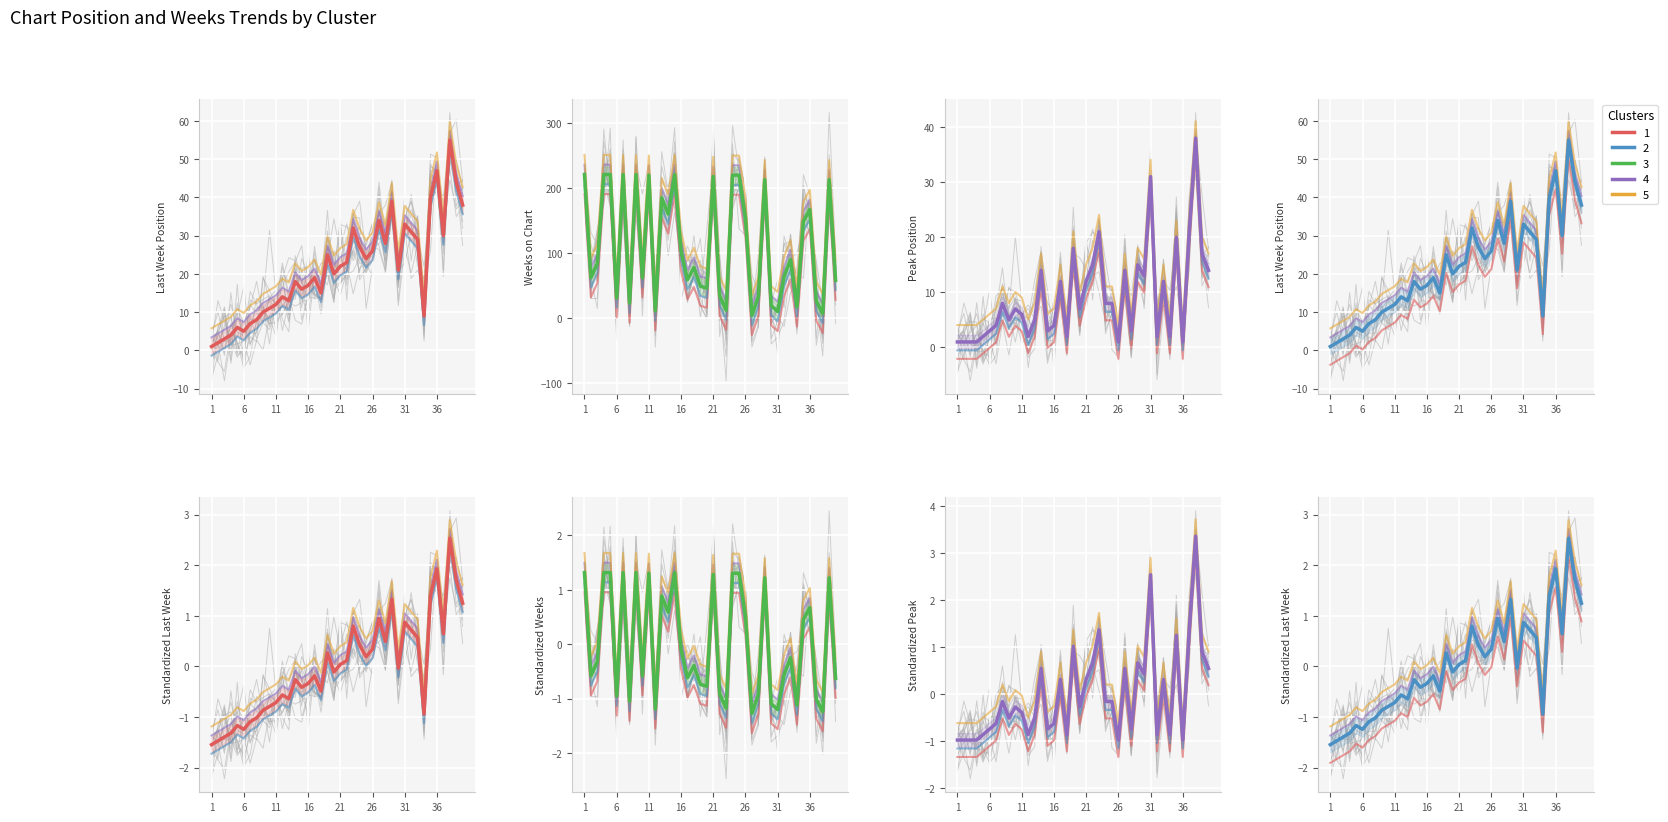

Reading left to right, extract all data points from this chart.

Last Week: 1	2	3	4	6	5	7	8	10	11	12	14	13	18	16	17	19	15	25	20	22	23	32	27	24	26	34	28	39	21	33	31	29	9	40	47	30	55	44	38
Peak Position: 1	1	1	1	2	3	4	8	5	7	6	2	5	14	3	4	12	2	18	7	12	15	21	8	8	1	14	3	15	13	31	2	12	2	20	1	21	38	17	14
Weeks on Chart: 221	62	84	221	221	31	221	23	221	62	220	11	185	160	221	103	59	78	49	46	218	34	12	220	220	154	4	33	213	19	10	64	90	17	149	167	26	7	213	58